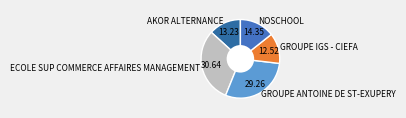

How many slices are in this pie chart?

5